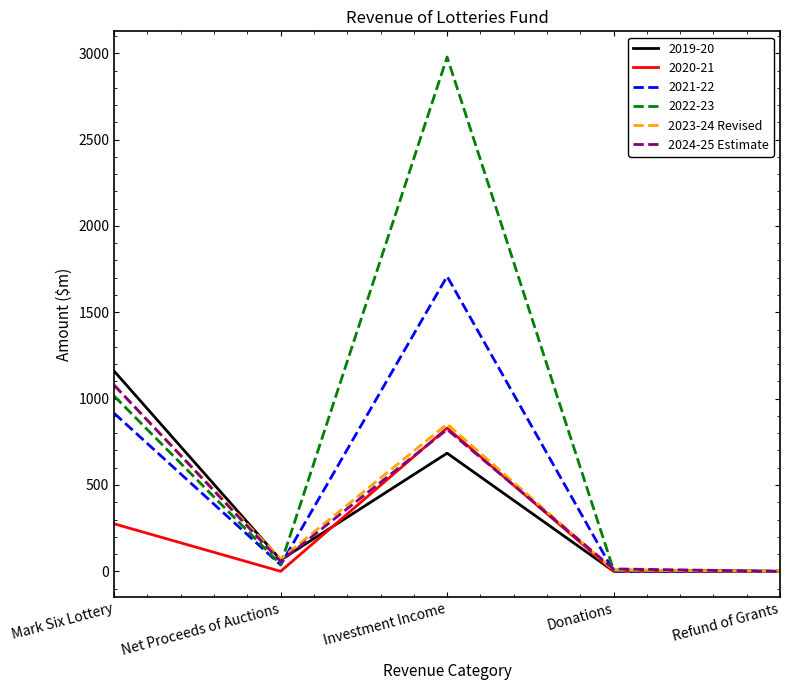

What is the spread (max minus min) of values at Net Proceeds of Auctions?

71